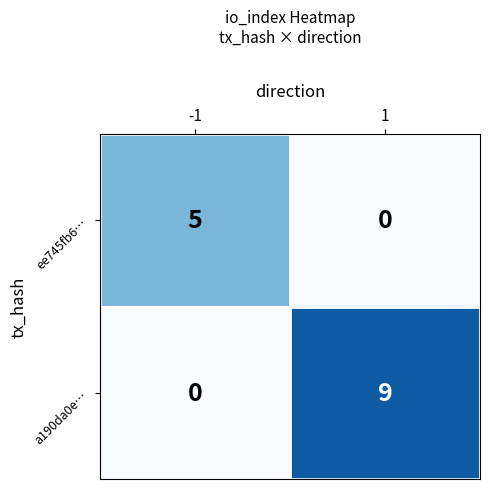

The value of ee745fb6… at 1 is 0. True or false?

True